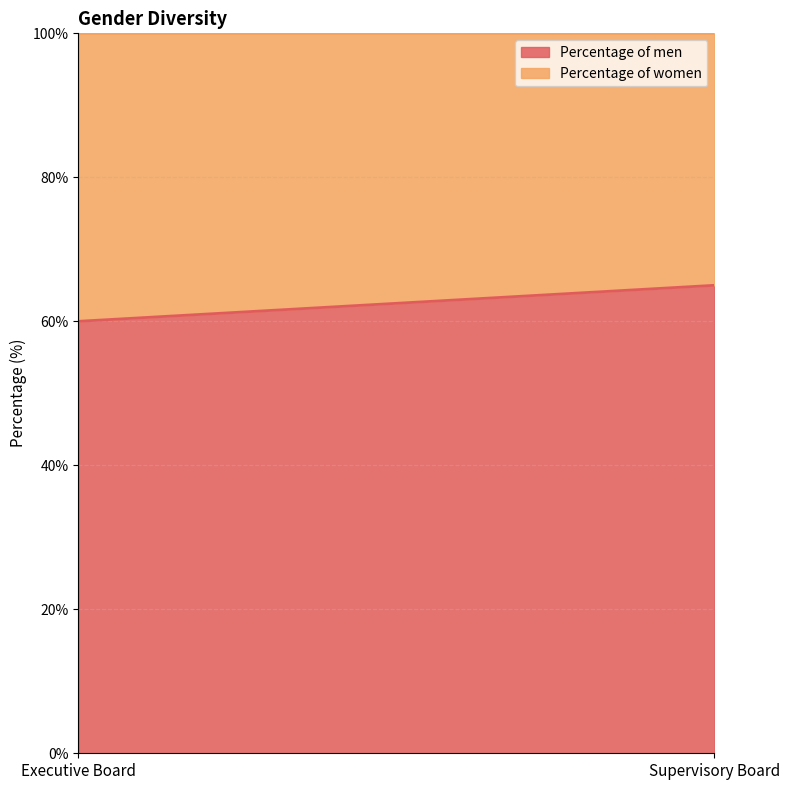

The Percentage of women series shows 35 at Supervisory Board. True or false?

True